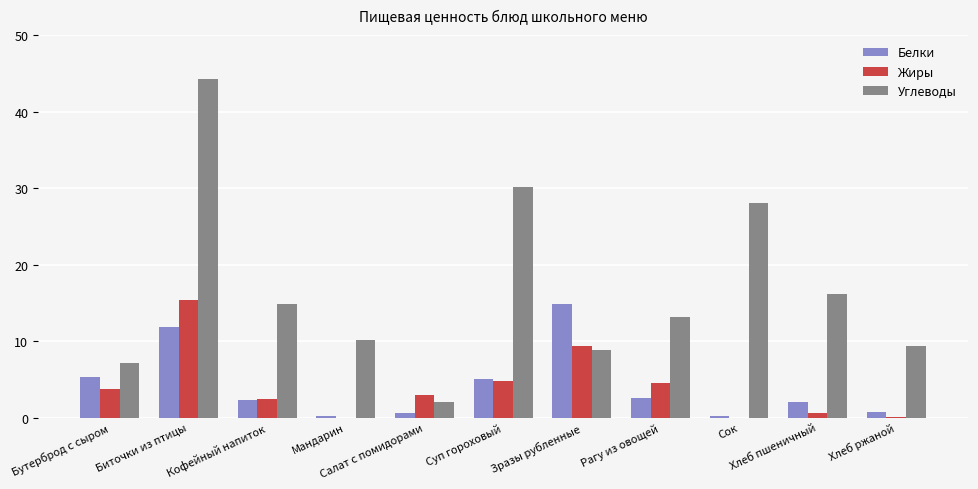

What are all the series names shown in the legend?

Белки, Жиры, Углеводы